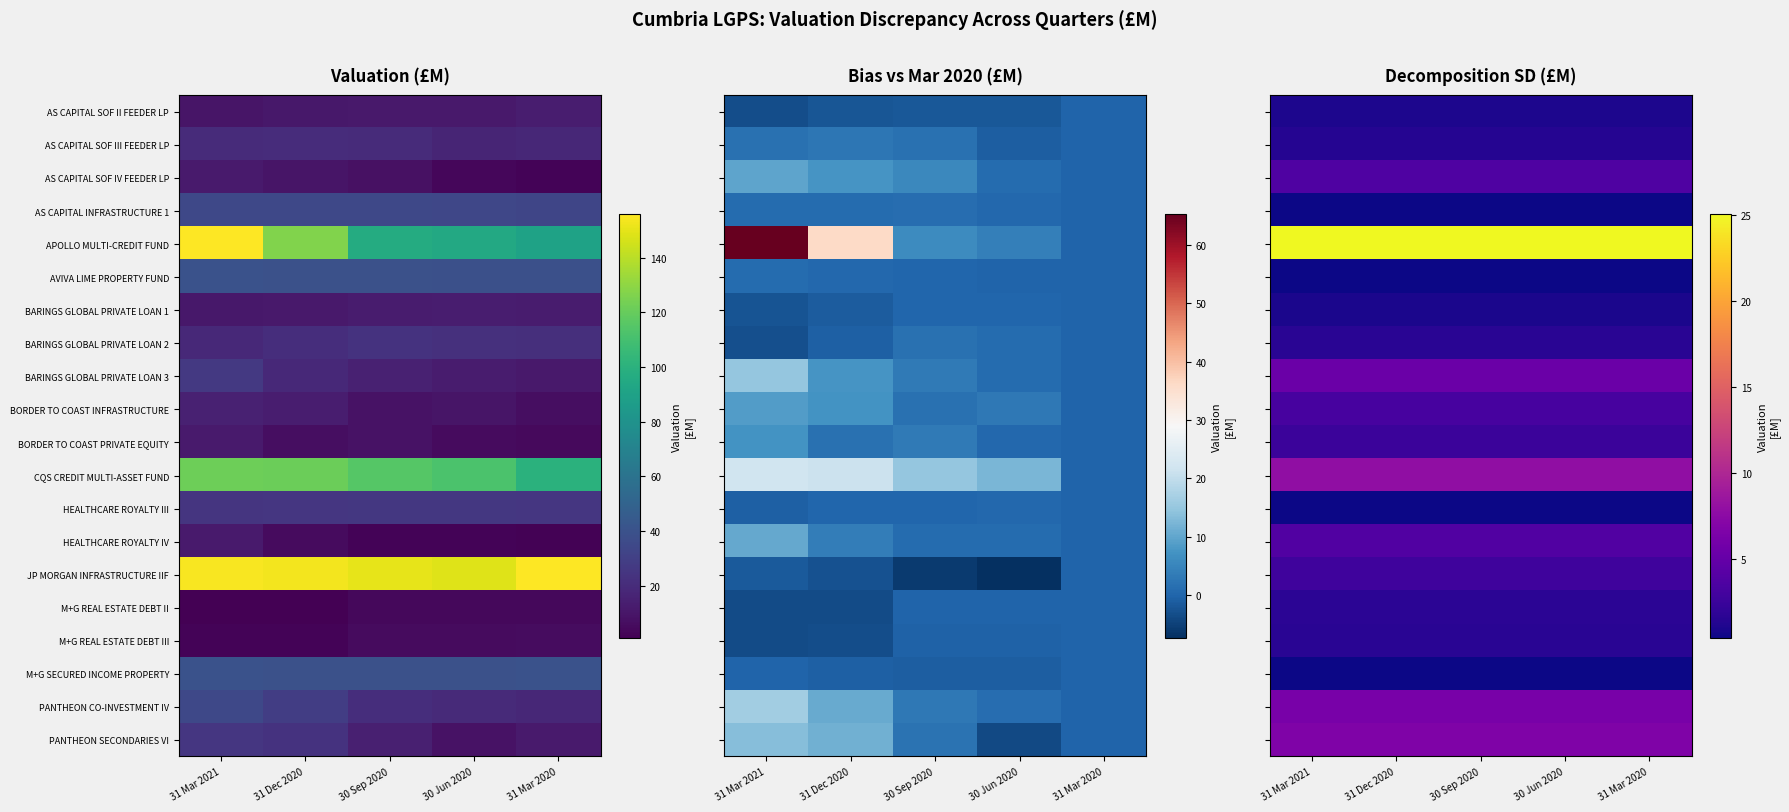

At 30 Sep 2020, list the series in order from smallest to largest.

AVIVA LIME PROPERTY FUND, HEALTHCARE ROYALTY III, M+G SECURED INCOME PROPERTY, AS CAPITAL INFRASTRUCTURE 1, BARINGS GLOBAL PRIVATE LOAN 1, AS CAPITAL SOF II FEEDER LP, AS CAPITAL SOF III FEEDER LP, M+G REAL ESTATE DEBT III, BARINGS GLOBAL PRIVATE LOAN 2, M+G REAL ESTATE DEBT II, BORDER TO COAST PRIVATE EQUITY, JP MORGAN INFRASTRUCTURE IIF, BORDER TO COAST INFRASTRUCTURE, AS CAPITAL SOF IV FEEDER LP, HEALTHCARE ROYALTY IV, BARINGS GLOBAL PRIVATE LOAN 3, PANTHEON CO-INVESTMENT IV, PANTHEON SECONDARIES VI, CQS CREDIT MULTI-ASSET FUND, APOLLO MULTI-CREDIT FUND